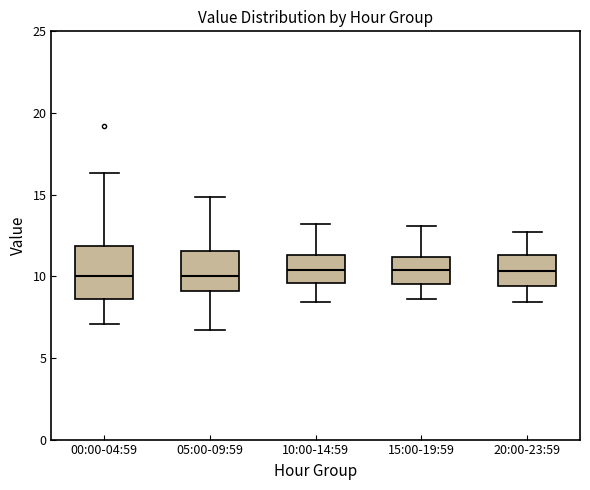

Where does the upper whisker of the box for 15:00-19:59 end on the y-axis? The values are not printed on the chart, so give them approximately, as read against the axis.

13.0